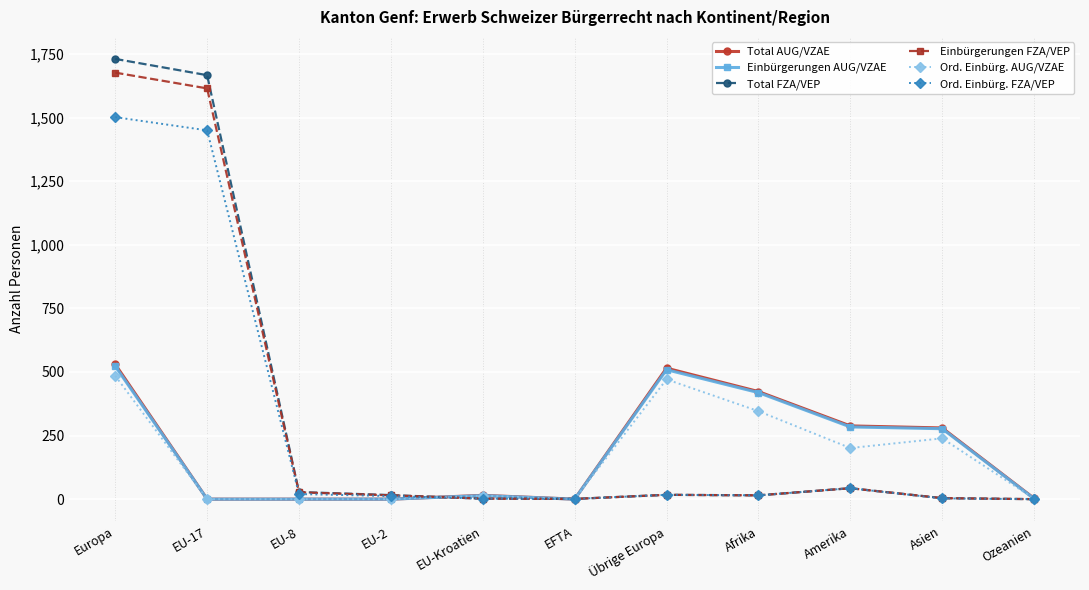

The Einbürgerungen AUG/VZAE series shows 173 at Übrige Europa. True or false?

False